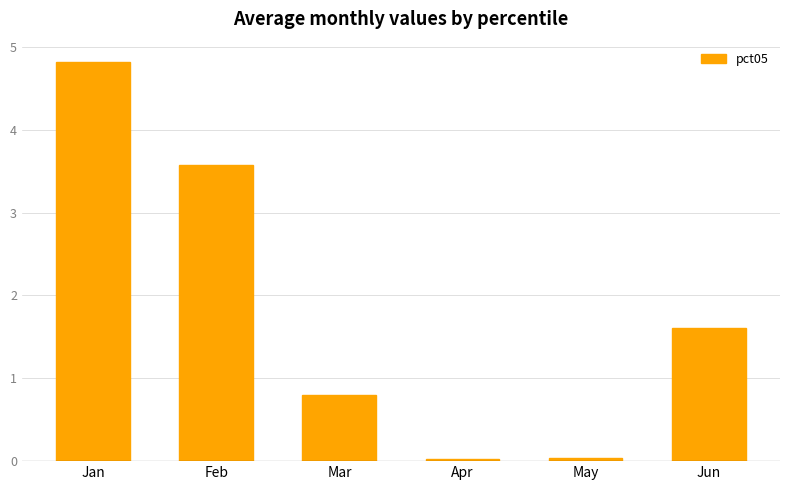

The value at Feb is 3.6. True or false?

True